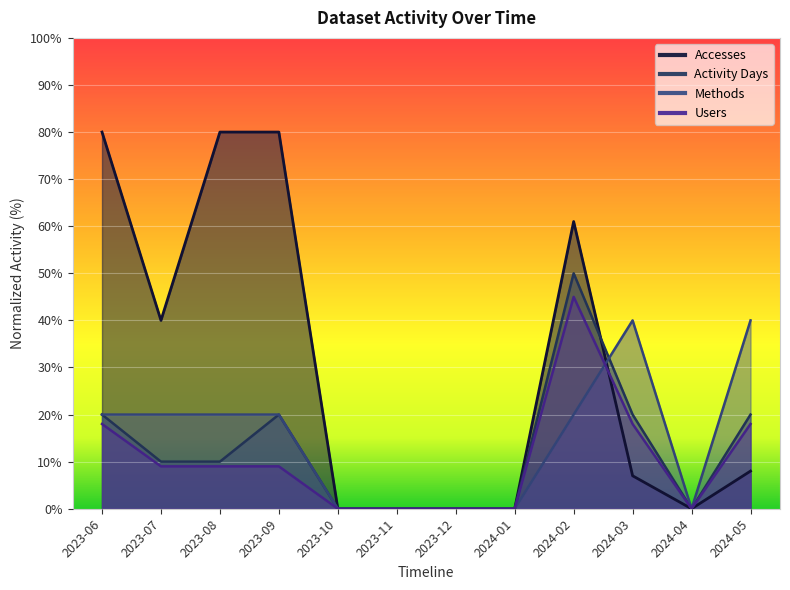

What is the greatest value displayed?

80